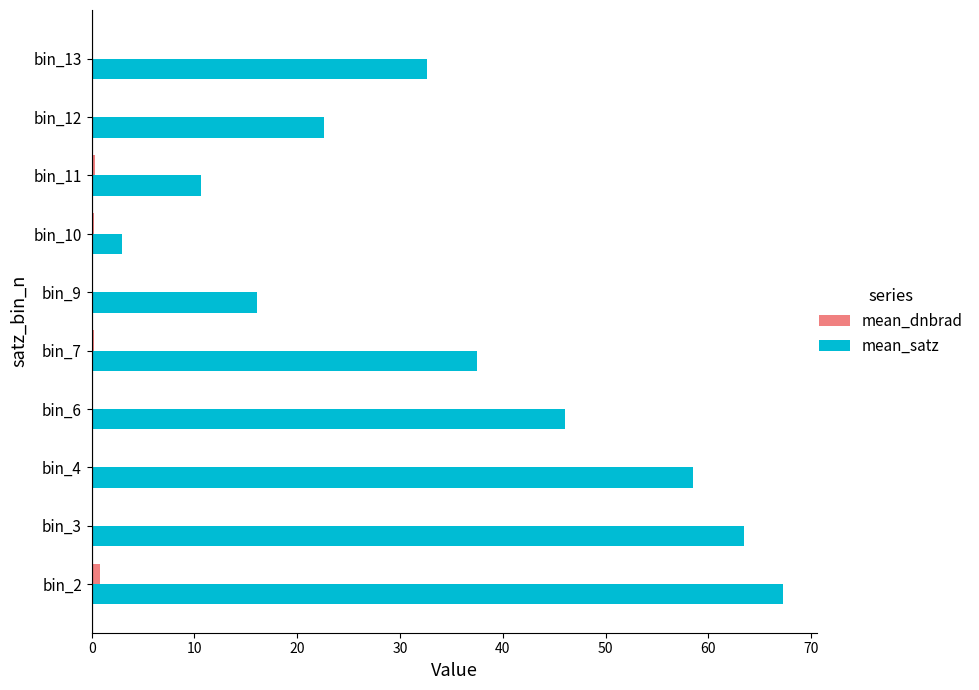

Which category has the highest value across all series?

bin_2